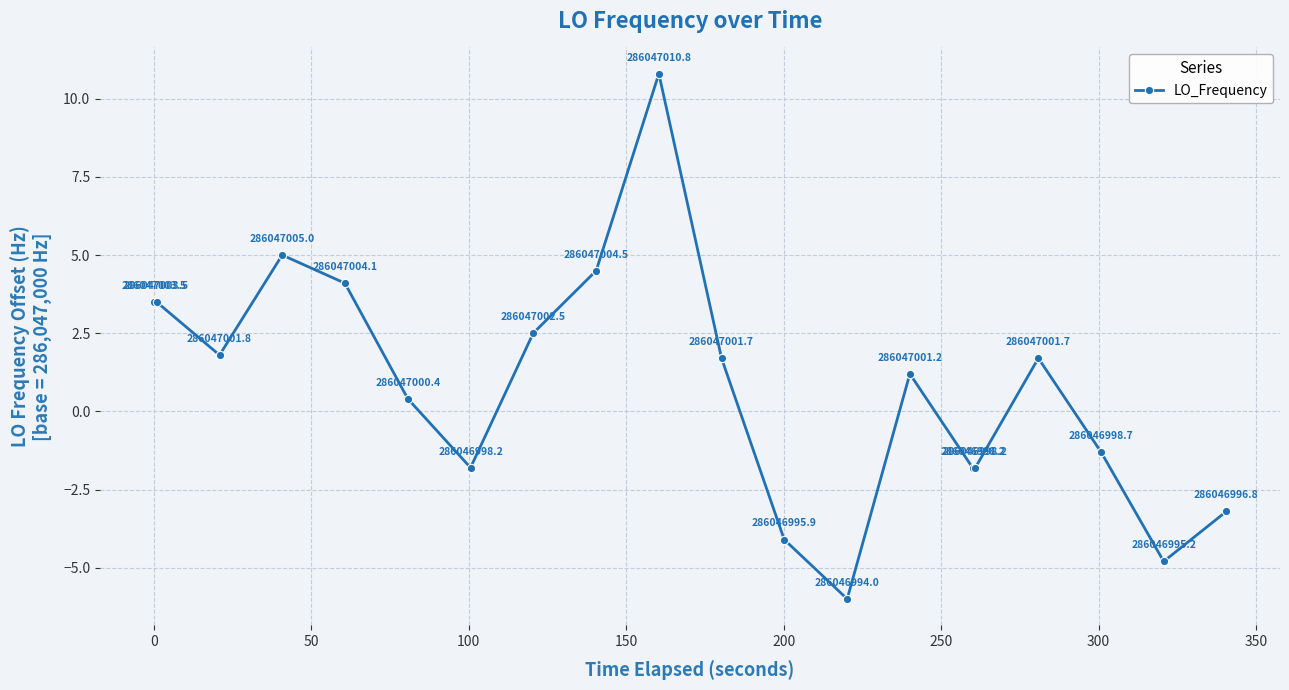

Does the chart have visible grid lines?

Yes